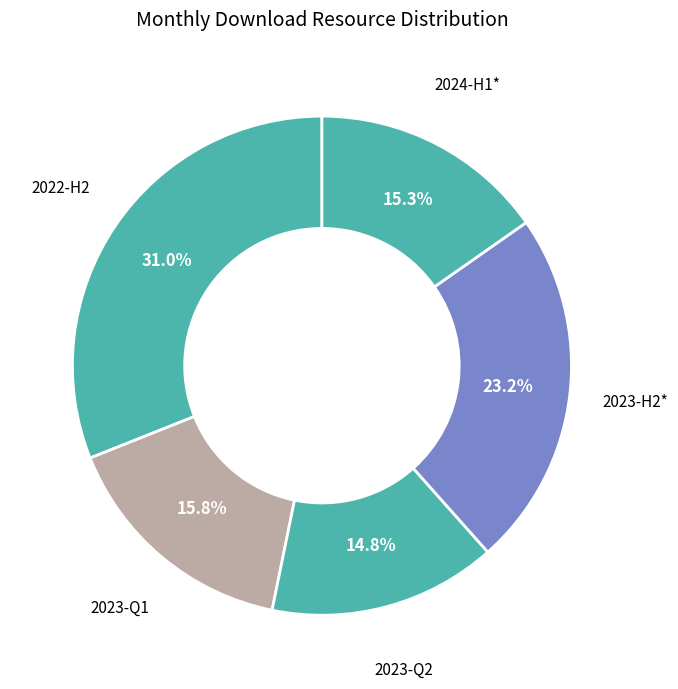

How many segments does this pie chart have?

5